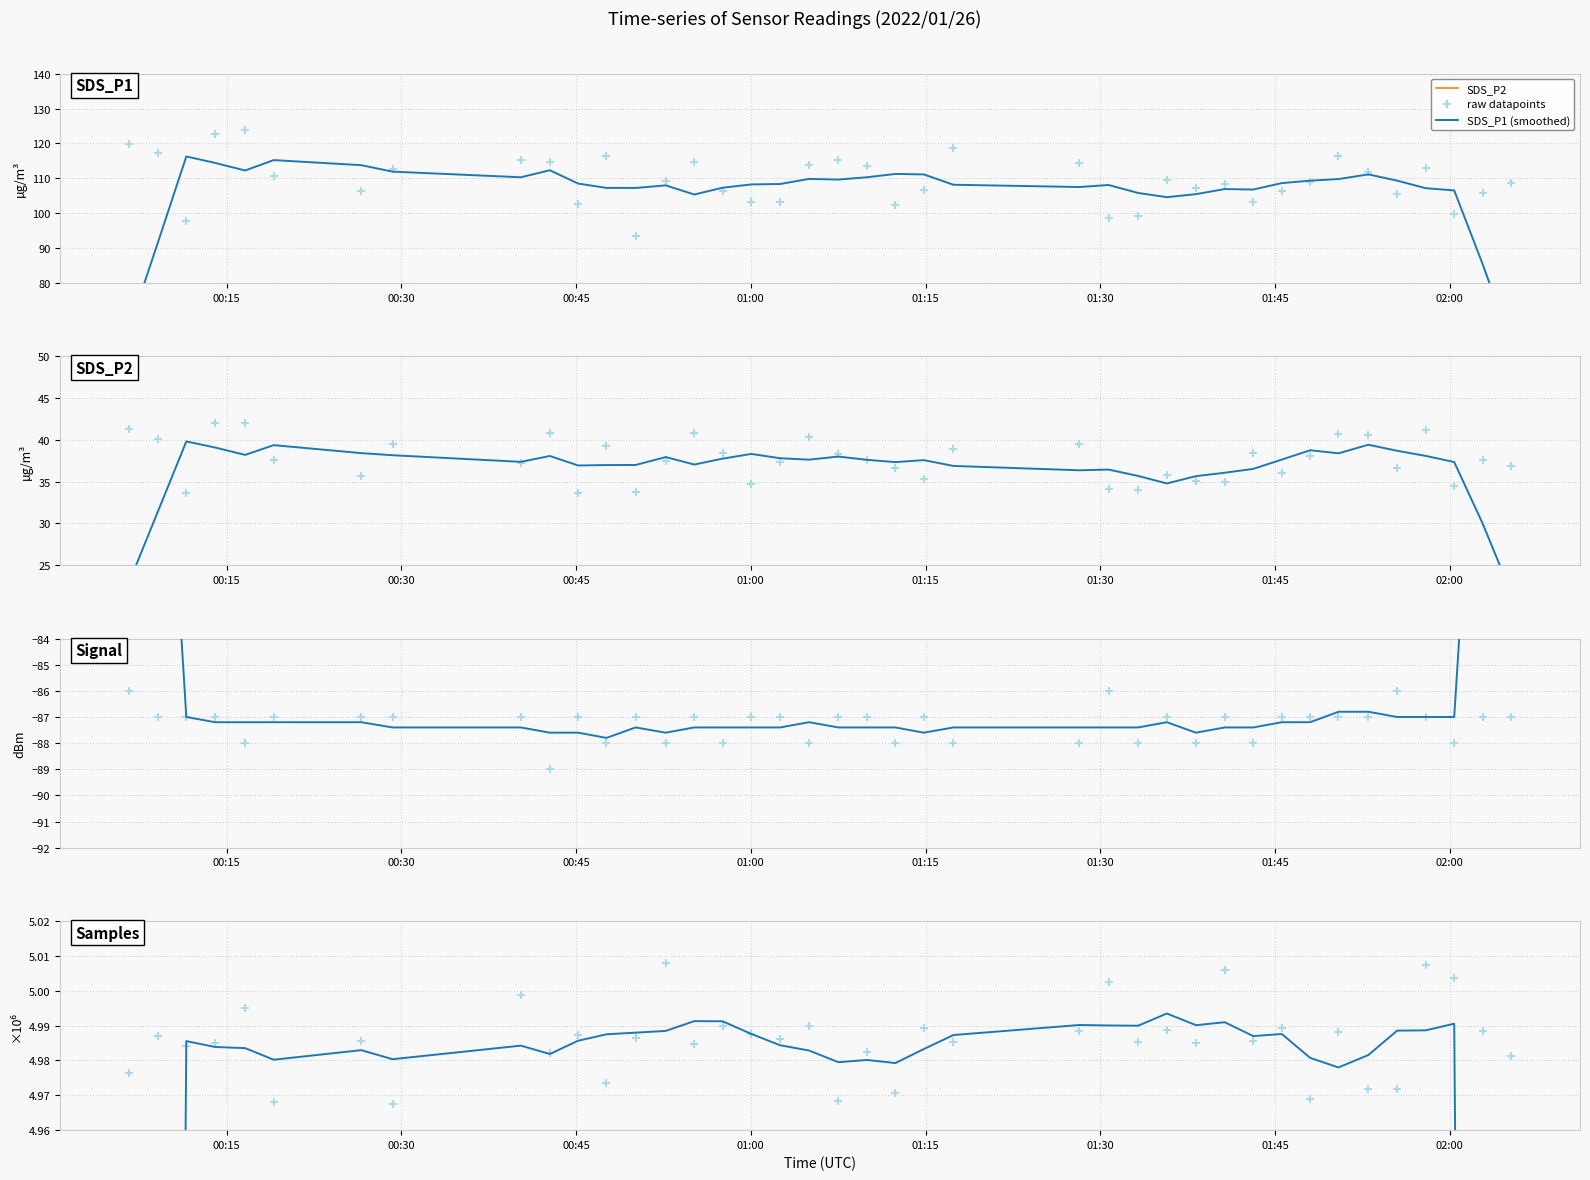

What is the total value across all series at 00:45?

131.3